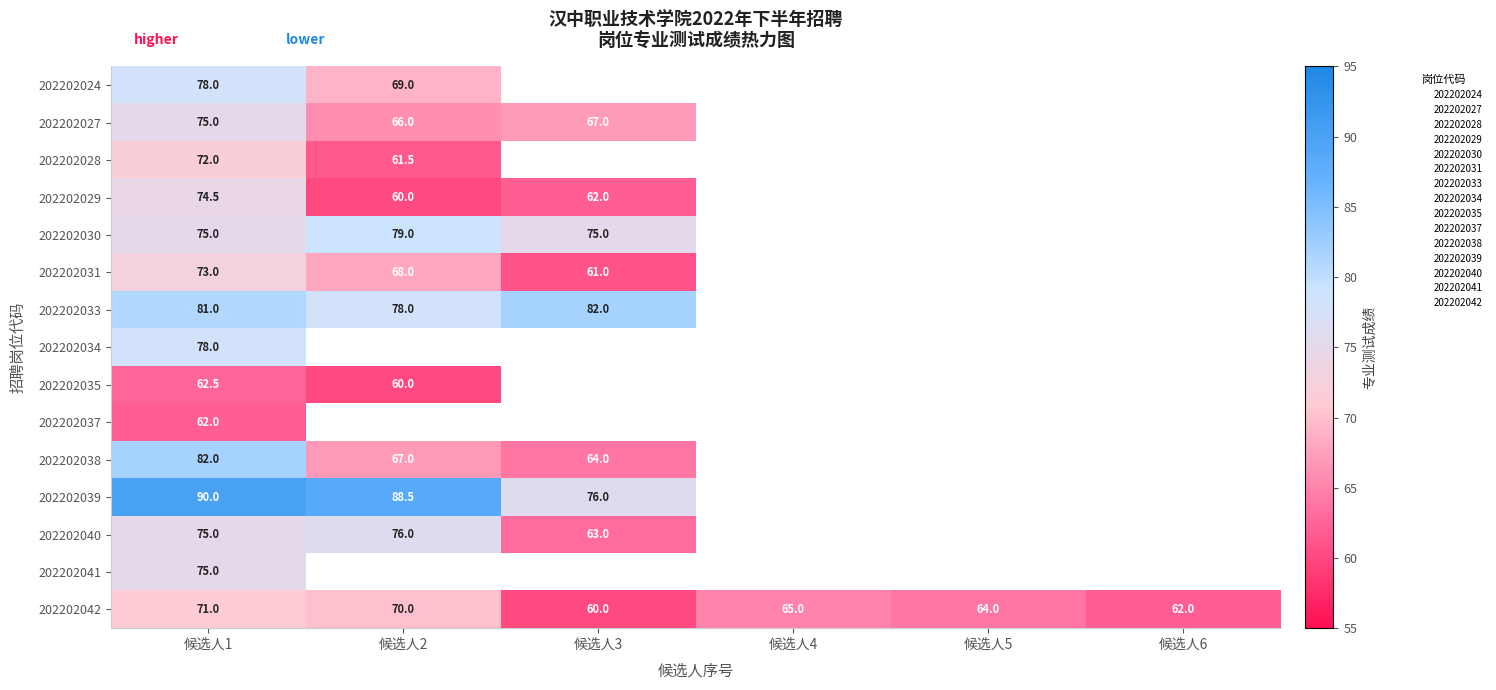

Which series has the largest total across all categories?

202202042